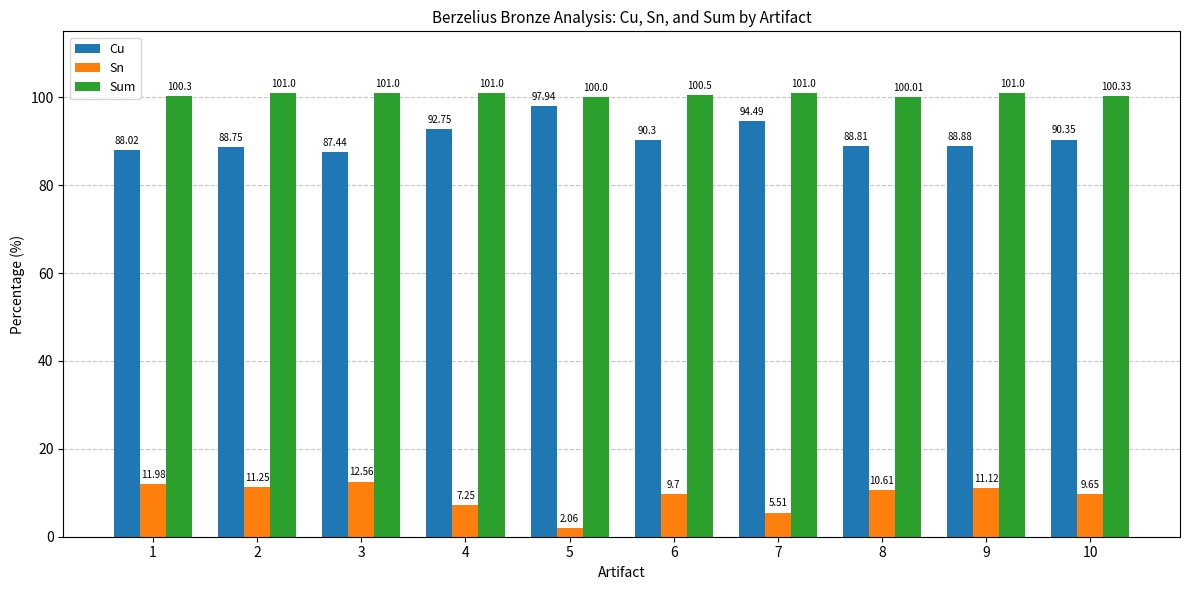

Is the value of Cu at 6 greater than the value of Sum at 2?

No